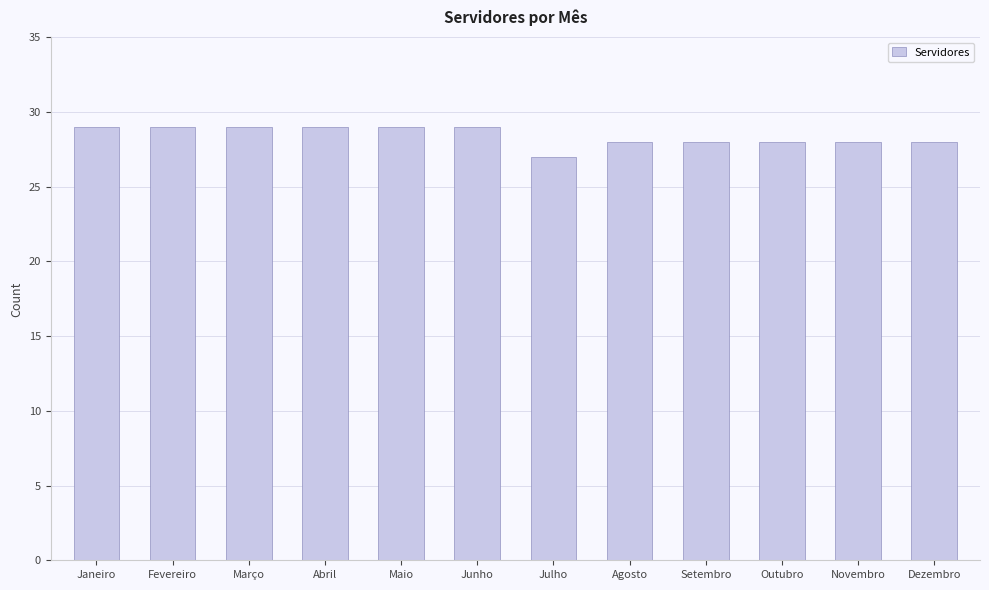

The value at Junho is 7. True or false?

False